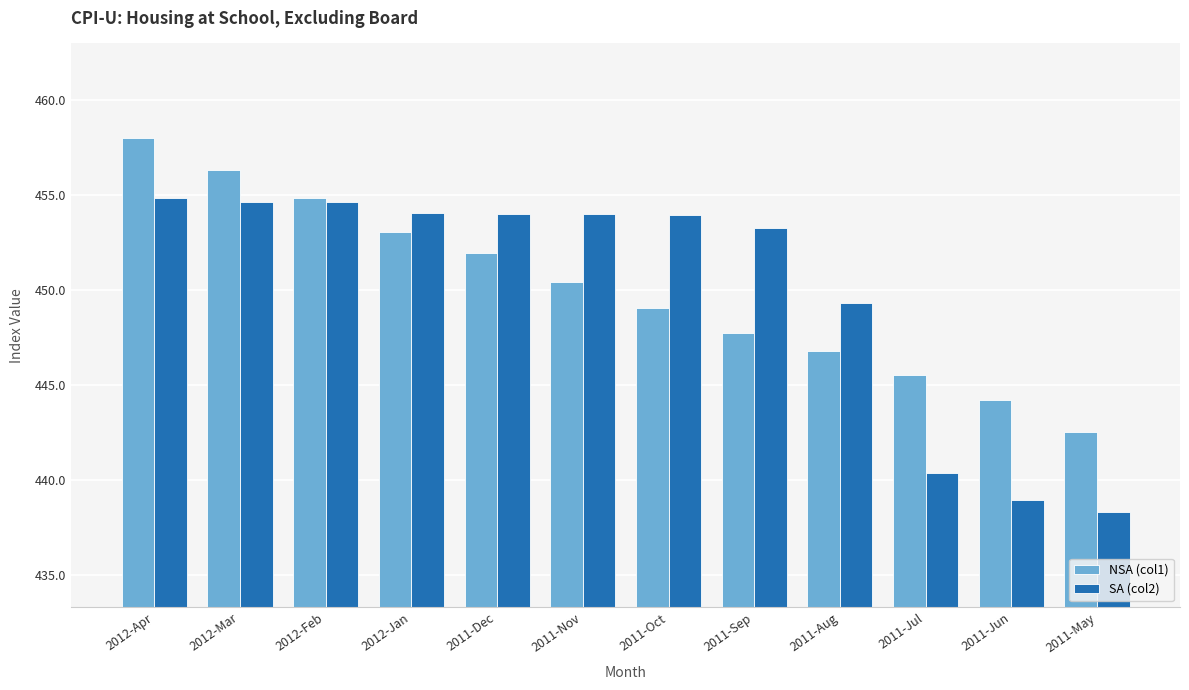

At which label does NSA (col1) reach its minimum?

2011-May